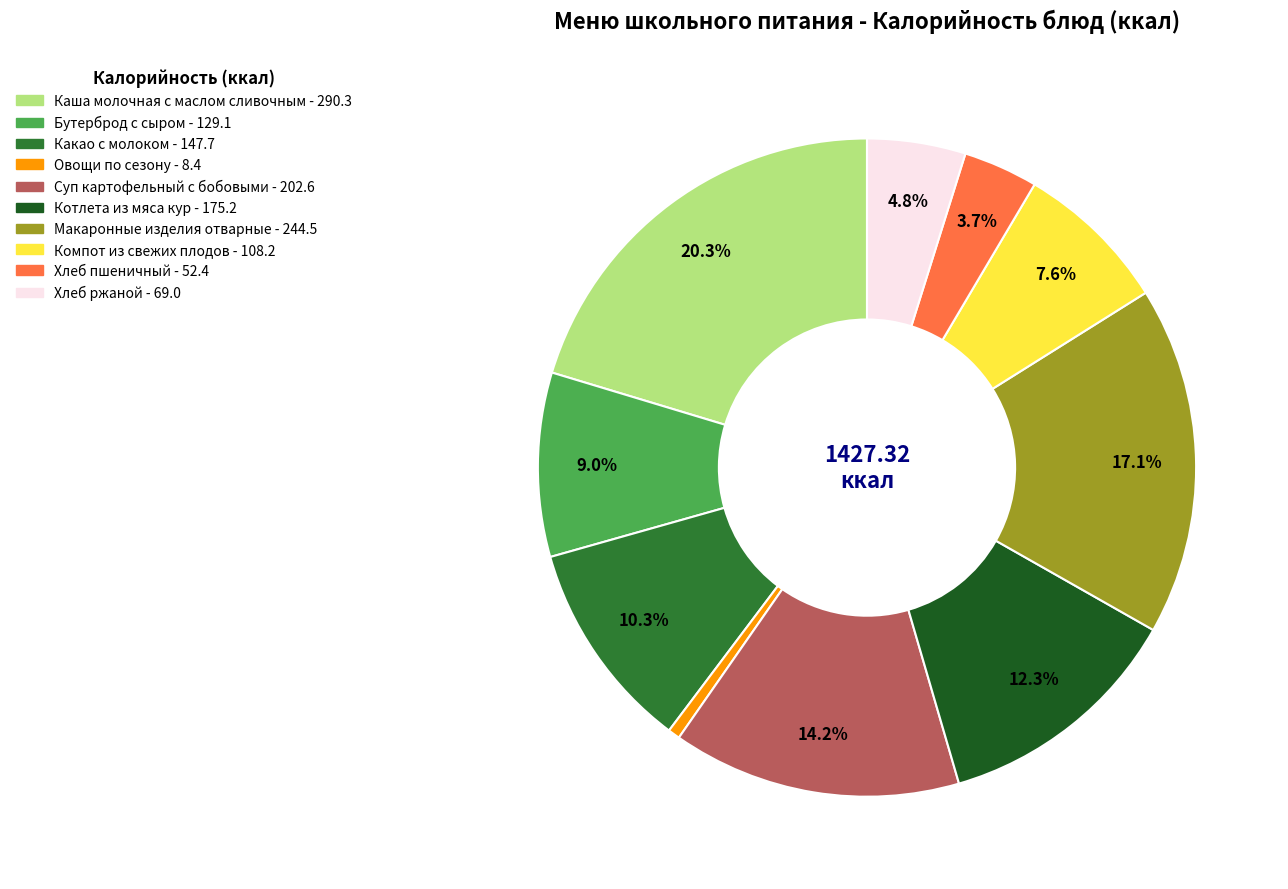

What percentage is the Хлеб ржаной slice, to the nearest percent?

5%